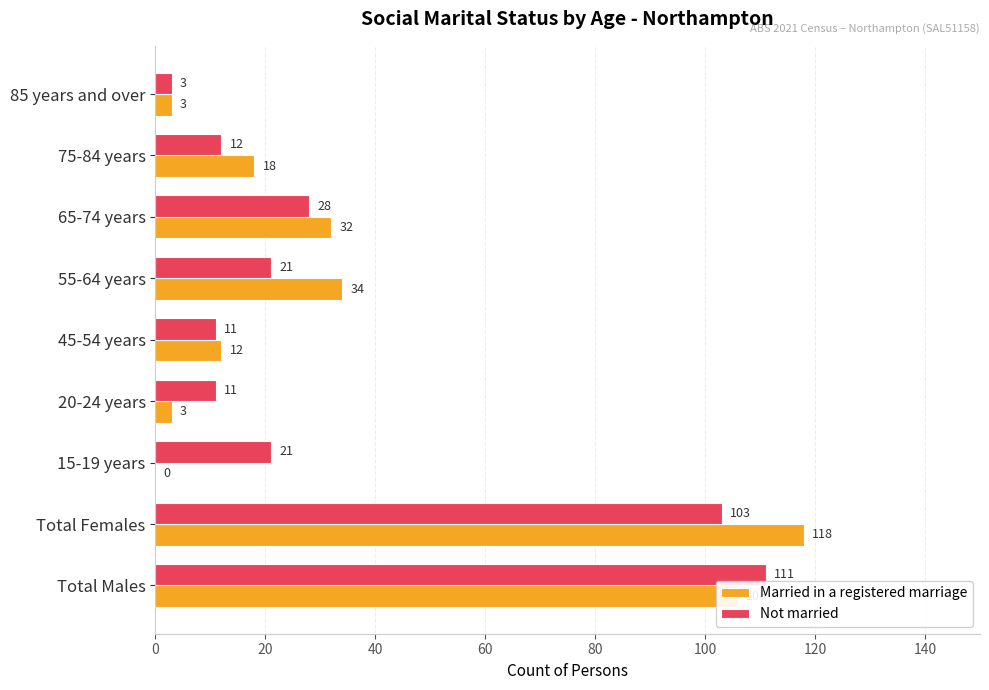

Which series changed the most between 65-74 years and 75-84 years?

Not married